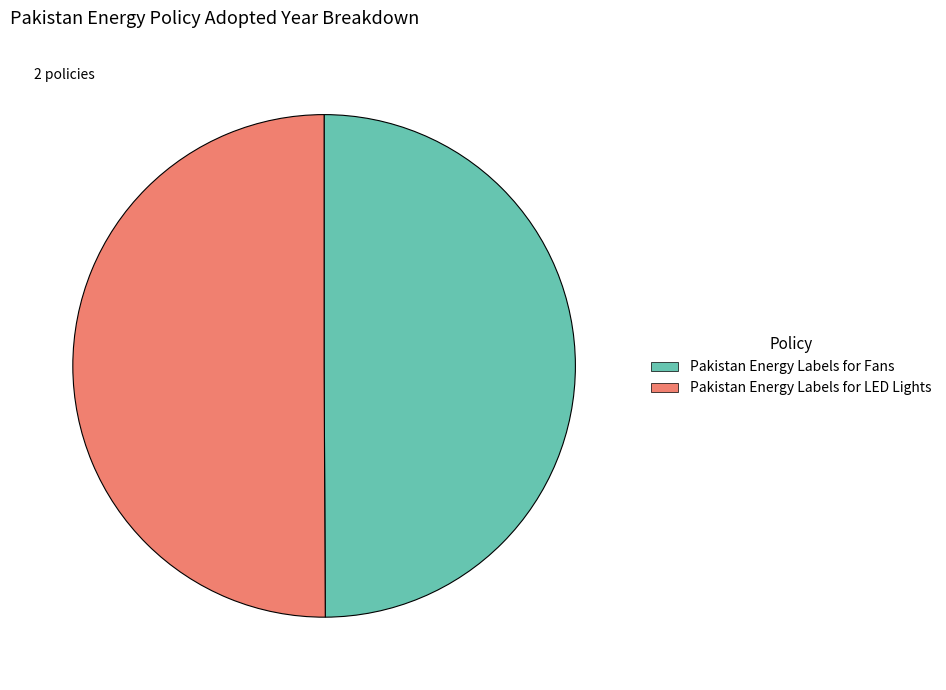

How many slices are in this pie chart?

2